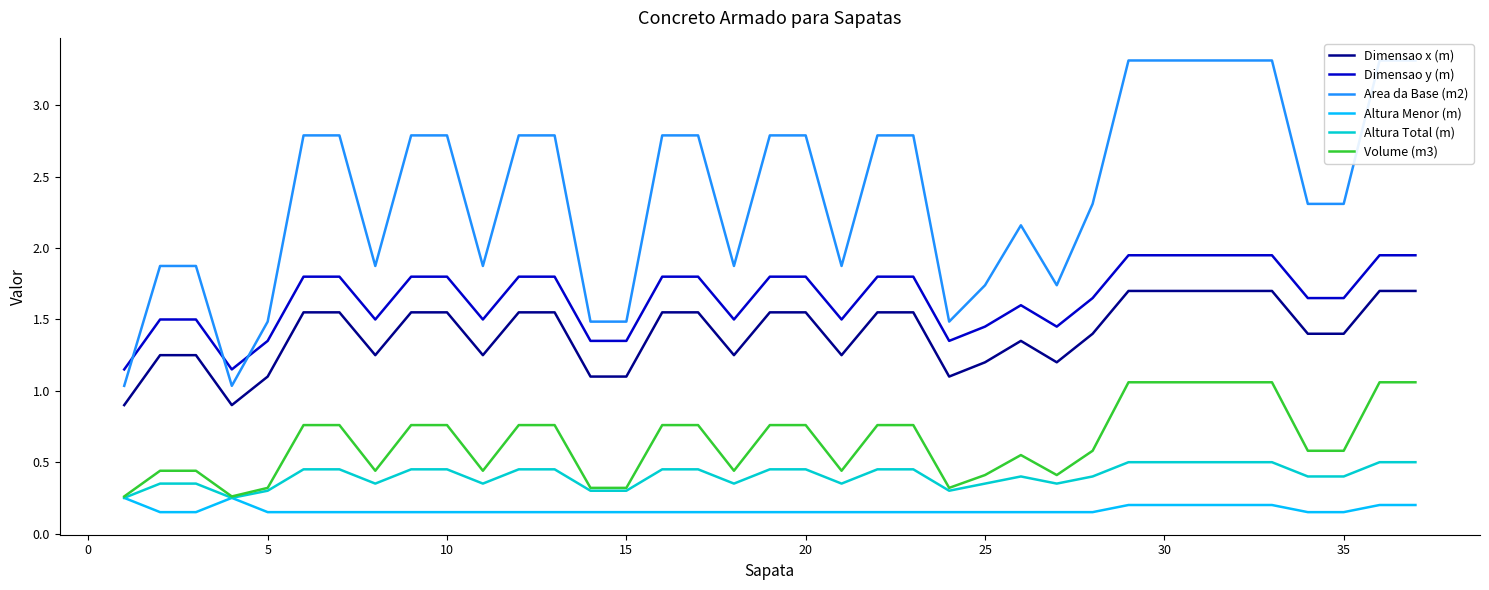

What is the sum of all Volume (m3) values?

24.1